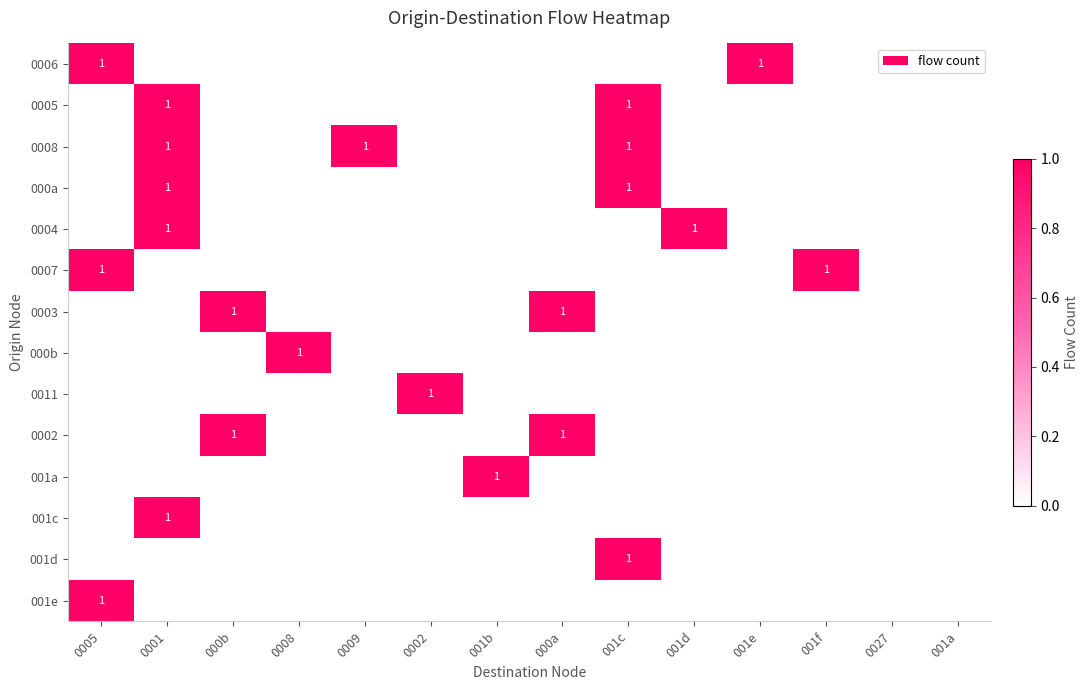

The value of 0006 at 0005 is 1. True or false?

True